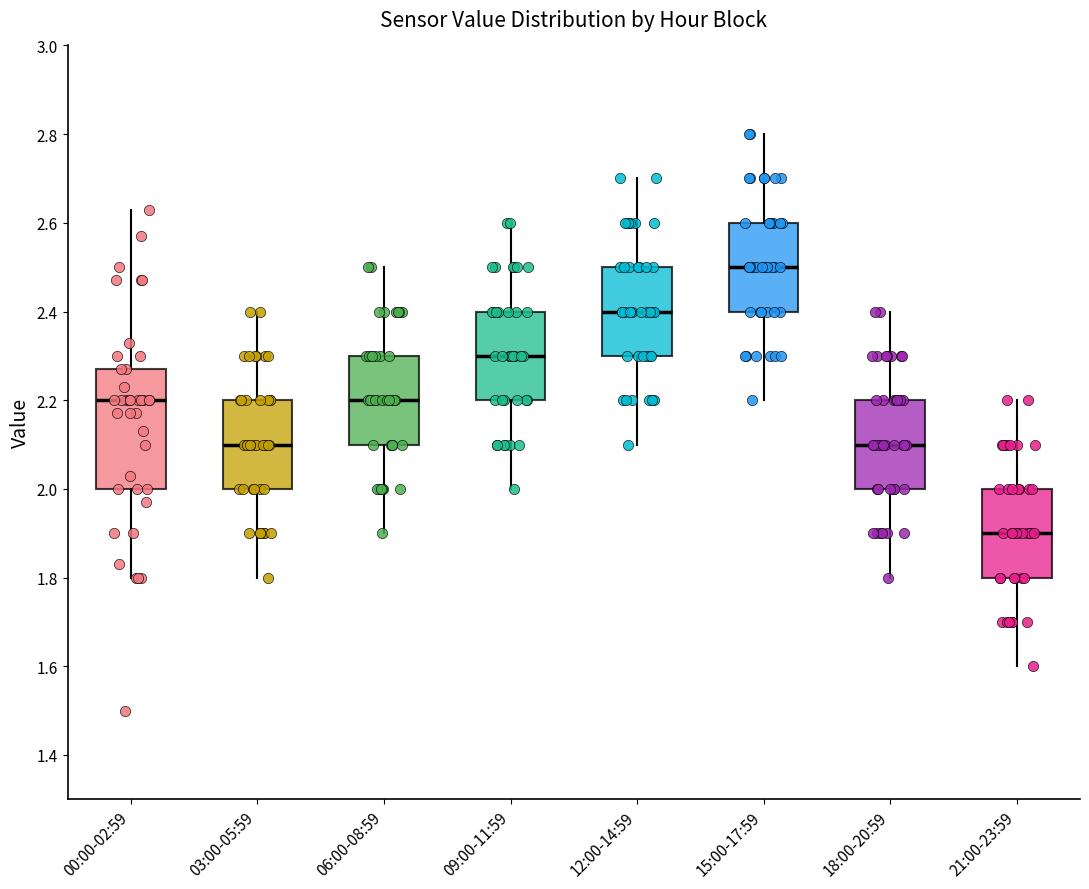

Reading left to right, read every box against the y-axis: the position of its median line, the range the box covers, and the ends of its whiskers. The values are not printed on the chart, so give them approximately, as read against the axis.

00:00-02:59: median 2.20, box 2.00 to 2.28, whiskers 1.80 to 2.64
03:00-05:59: median 2.10, box 2.00 to 2.20, whiskers 1.80 to 2.40
06:00-08:59: median 2.20, box 2.10 to 2.30, whiskers 1.90 to 2.50
09:00-11:59: median 2.30, box 2.20 to 2.40, whiskers 2.00 to 2.60
12:00-14:59: median 2.40, box 2.30 to 2.50, whiskers 2.10 to 2.70
15:00-17:59: median 2.50, box 2.40 to 2.60, whiskers 2.20 to 2.80
18:00-20:59: median 2.10, box 2.00 to 2.20, whiskers 1.80 to 2.40
21:00-23:59: median 1.90, box 1.80 to 2.00, whiskers 1.60 to 2.20